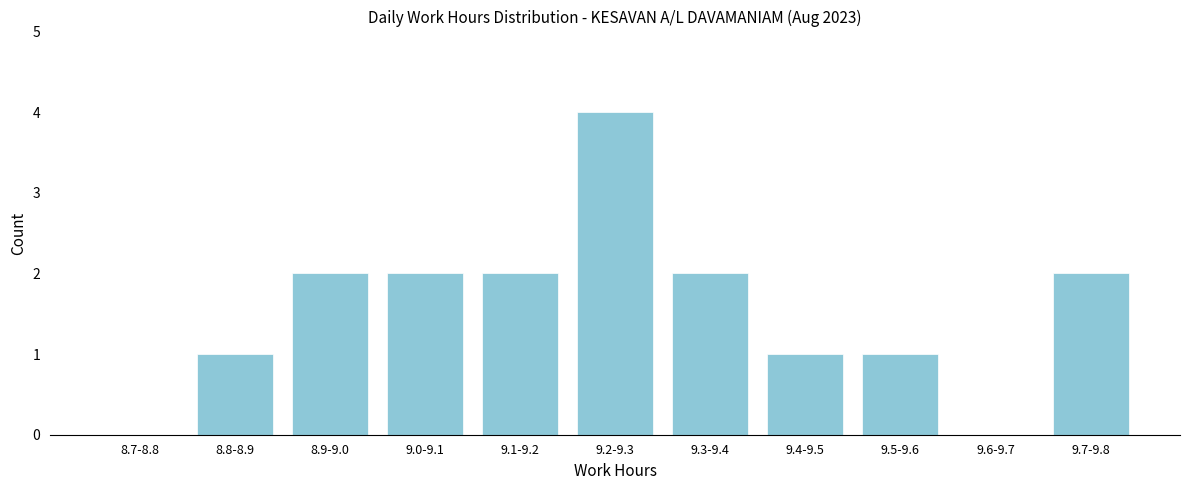

What is the sum of all values?

17